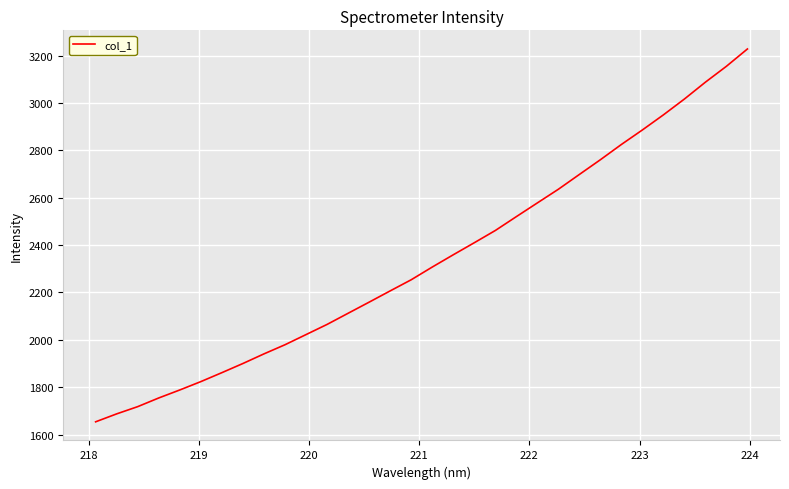

What is the smallest value displayed?

1653.6